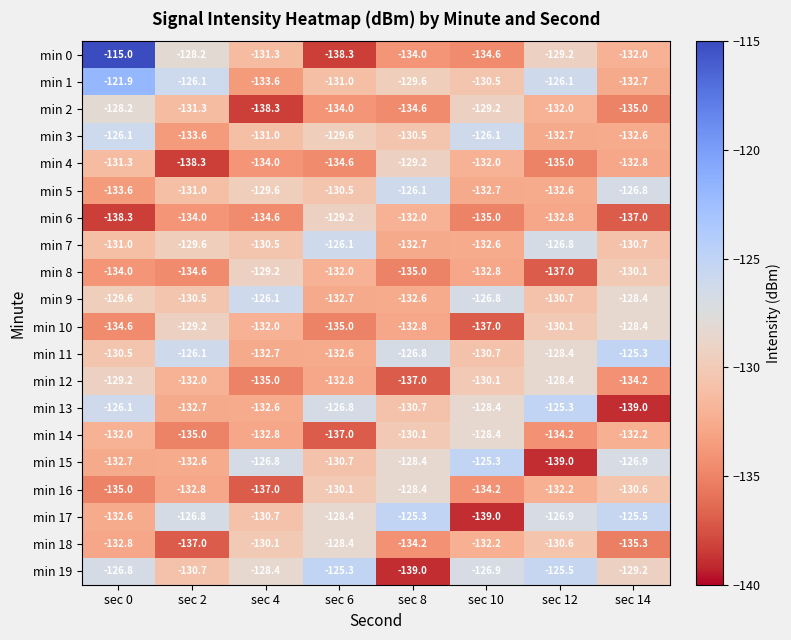

Where does the min 2 series first go above -132?

sec 0